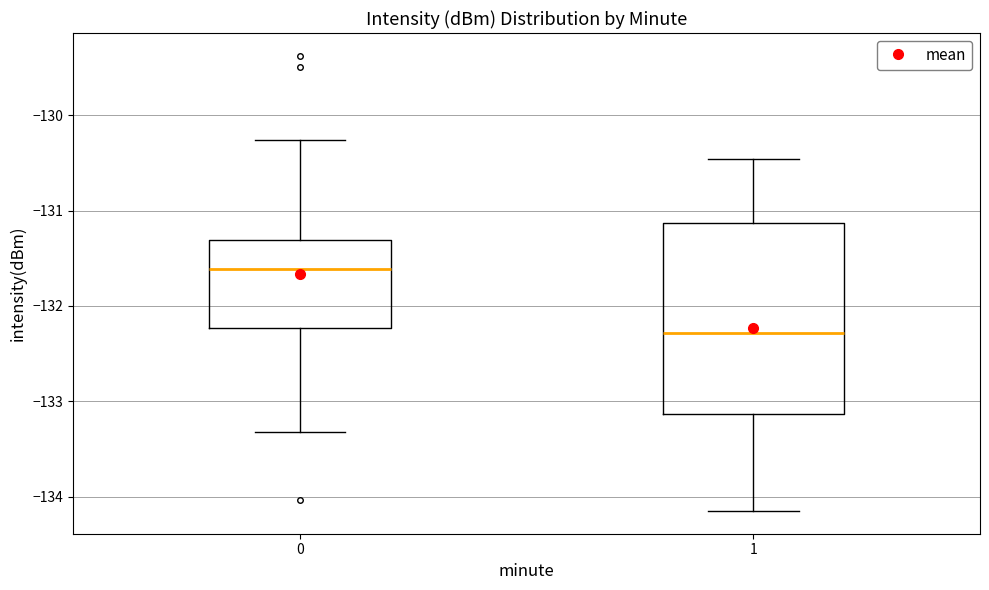

Reading left to right, read every box against the y-axis: the position of its median line, the range the box covers, and the ends of its whiskers. The values are not printed on the chart, so give them approximately, as read against the axis.

0: median -131.6, box -132.2 to -131.3, whiskers -133.3 to -130.3
1: median -132.3, box -133.1 to -131.1, whiskers -134.2 to -130.5